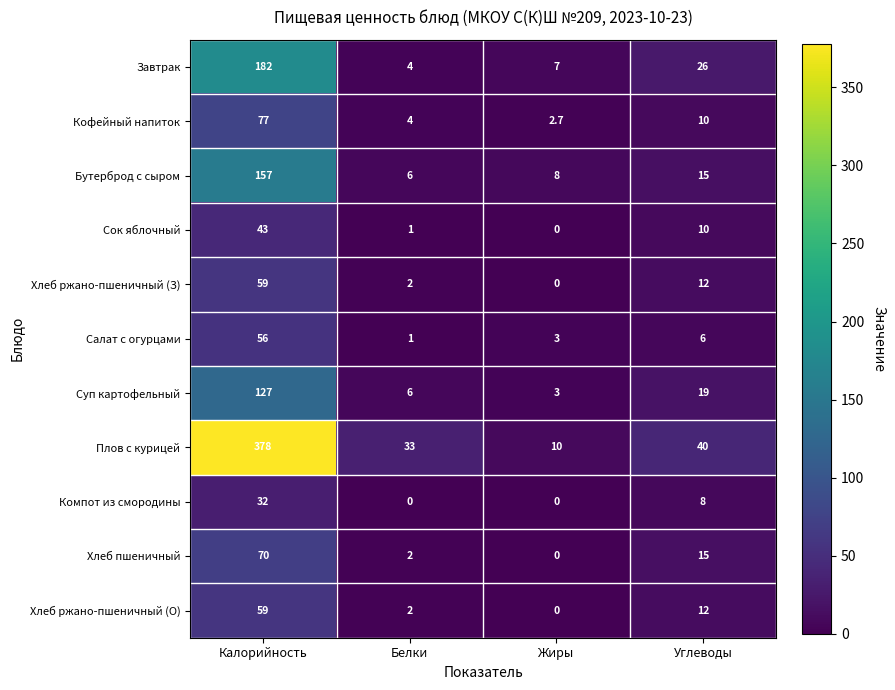

Where does the Сок яблочный series first go above 10?

Калорийность